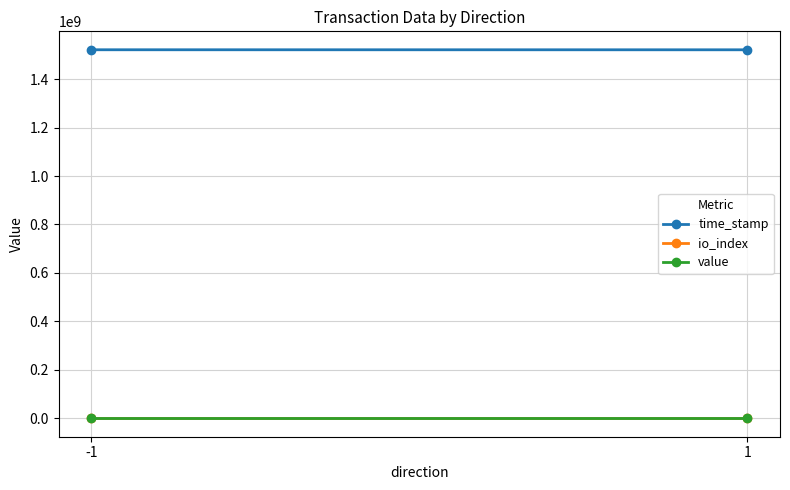

Which category has the highest value across all series?

-1